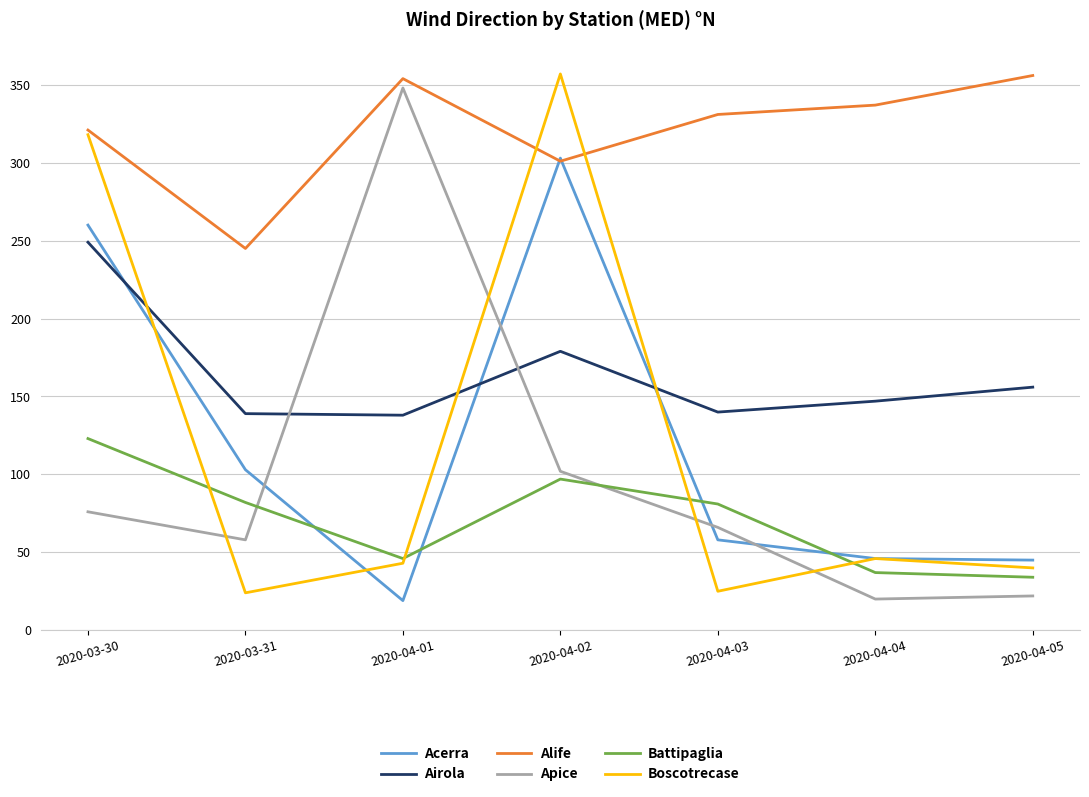

Which series has the largest total across all categories?

Alife